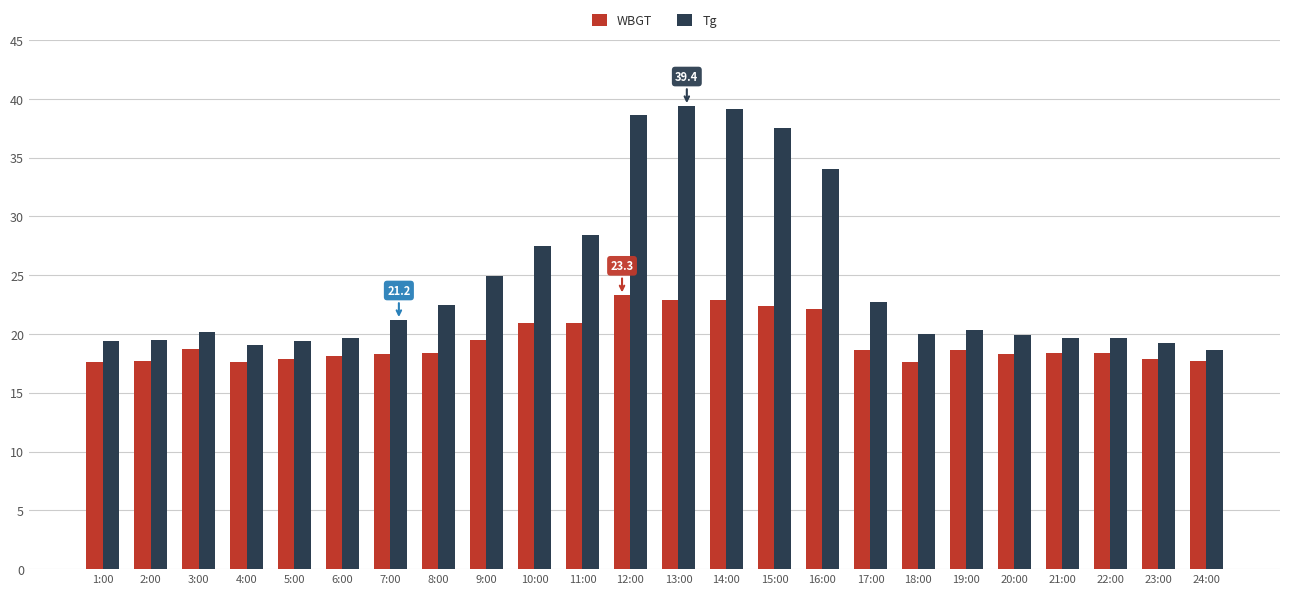

What is the greatest value displayed?

39.4